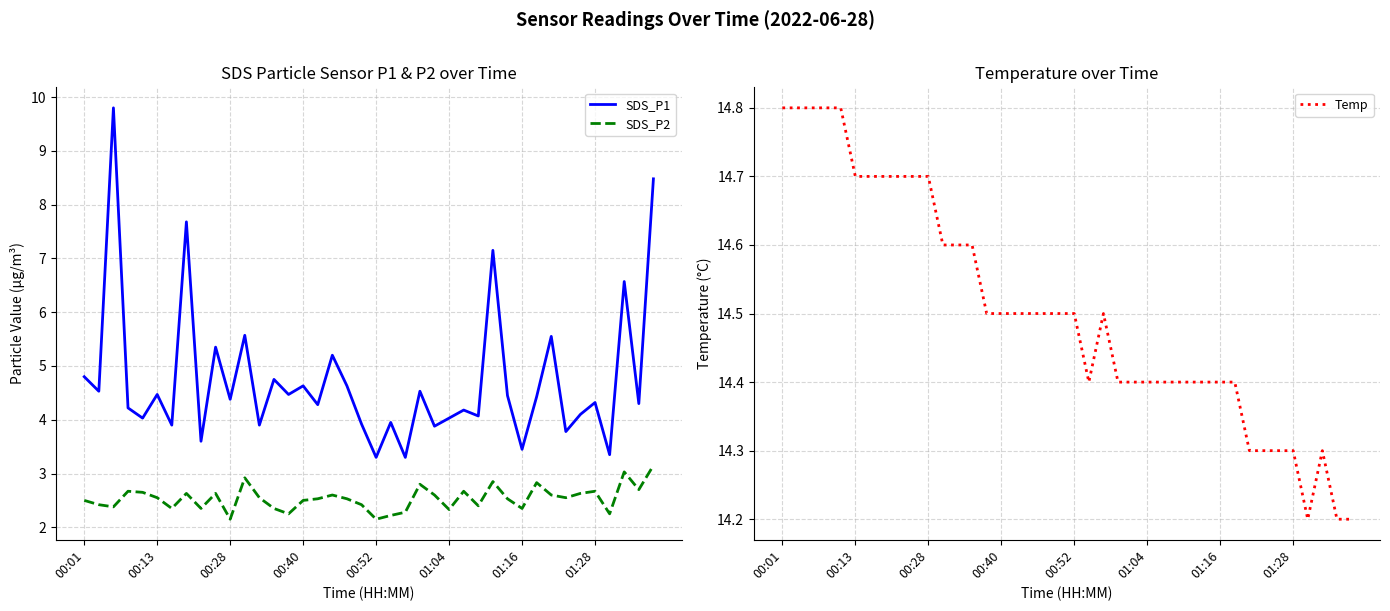

How many Temp values are between 14 and 15?

40